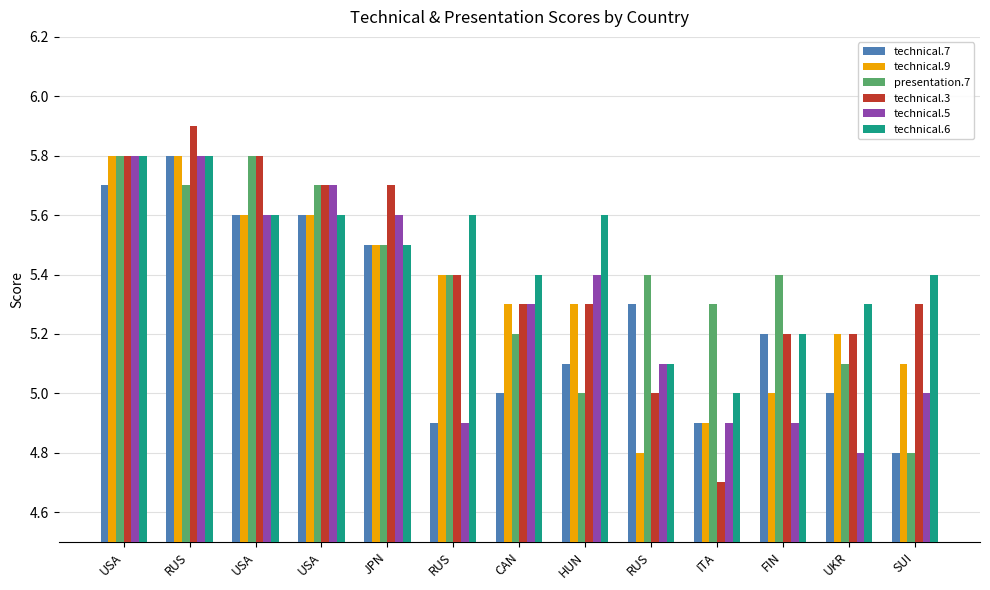

What is the average value of the technical.6 series?

5.5